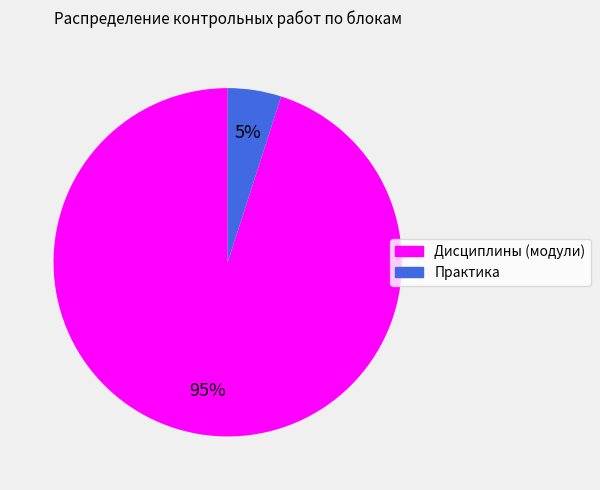

Which slice is the smallest?

Практика